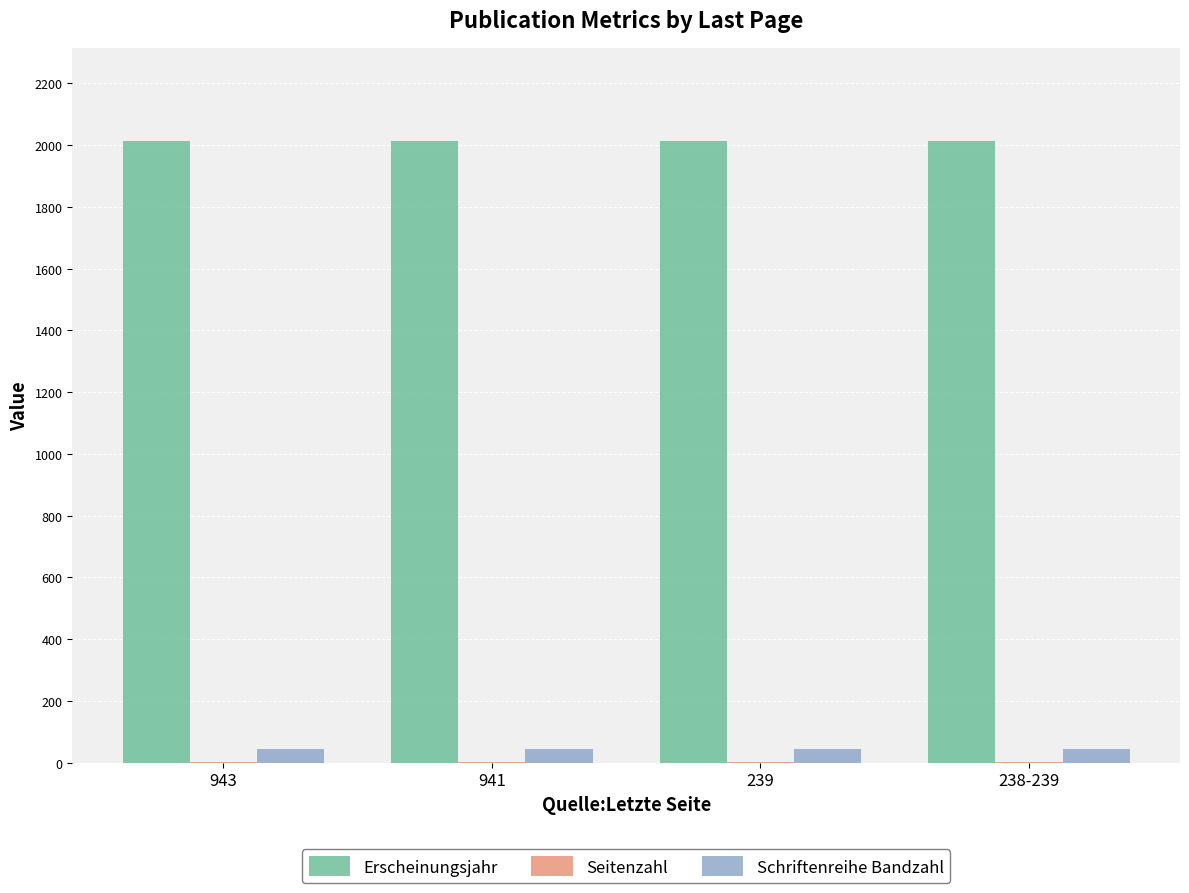

What is the maximum value shown in the chart?

2013